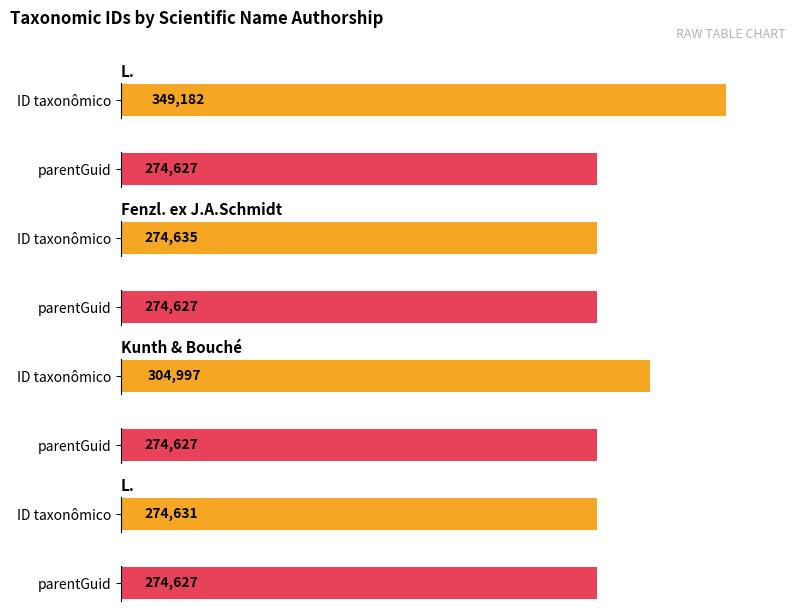

What is the sum of the ID taxonômico values at Fenzl. ex J.A.Schmidt and L.?

549266